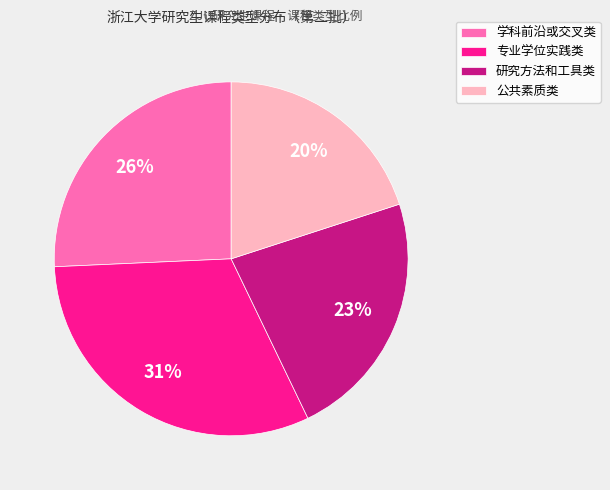

To the nearest percent, what percentage of the pie is 公共素质类?

20%